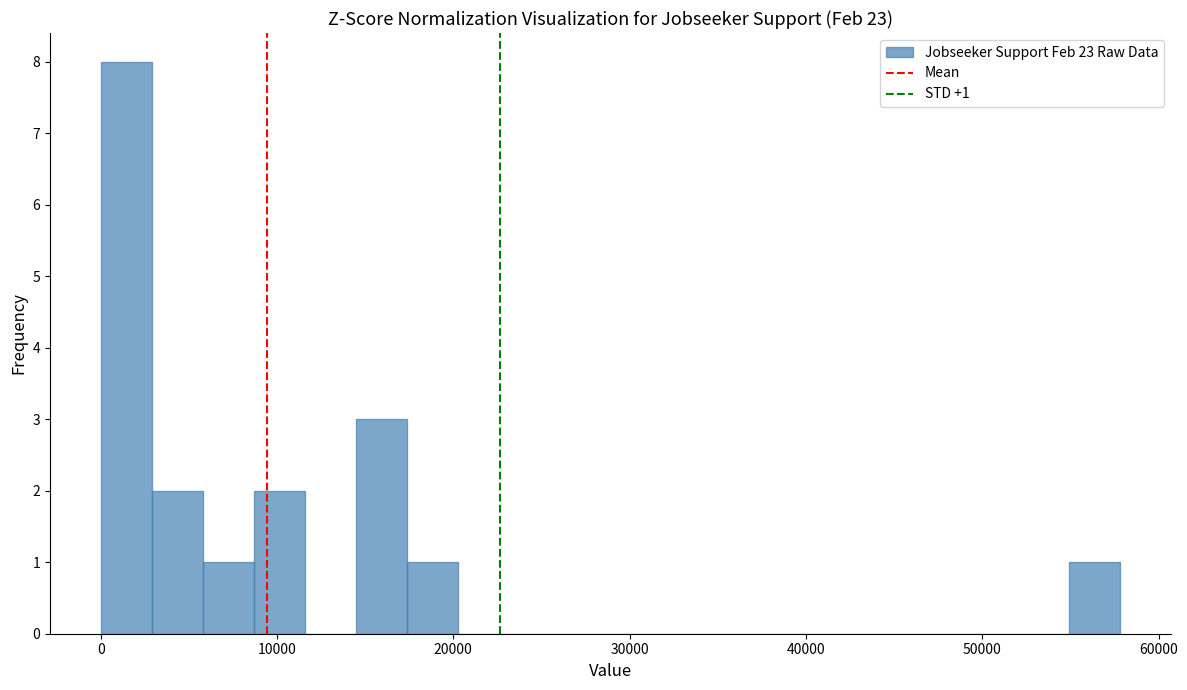

Around what value on the x-axis is the tallest bar? Give the approximate position of its centre, as read against the axis.

1000